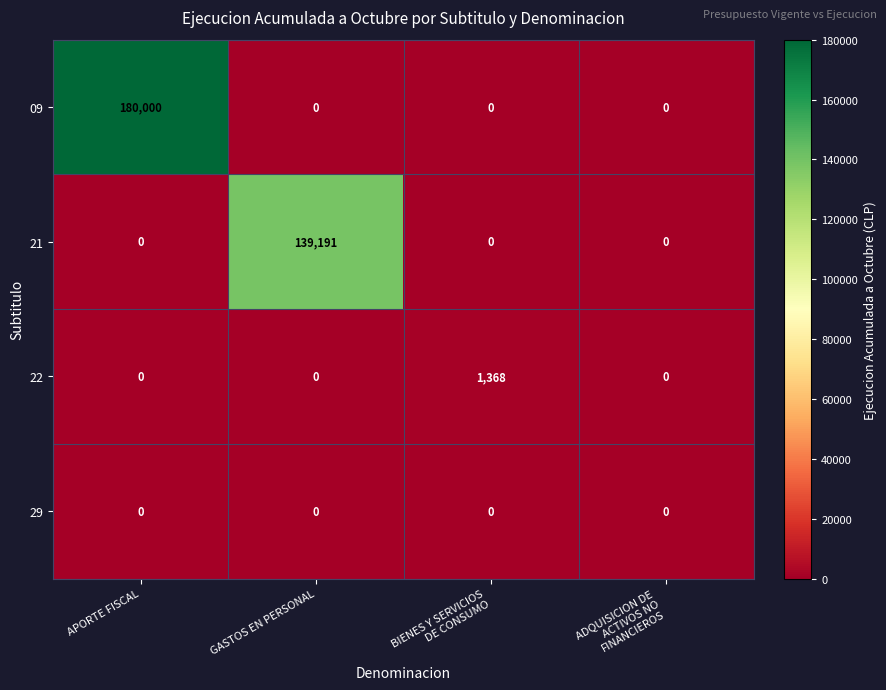

True or false: 22 has a value of 0 at APORTE FISCAL.

True